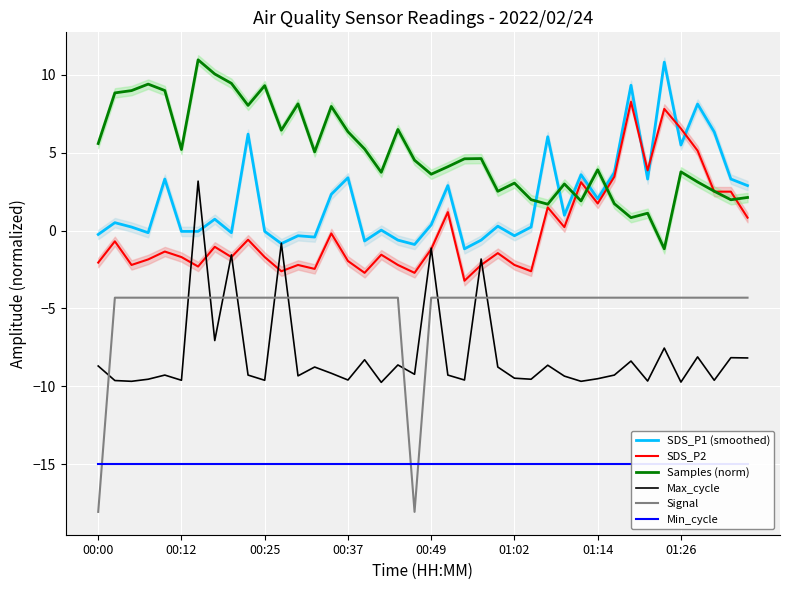

What is the difference between the maximum and minimum values in the SDS_P2 series?

11.5